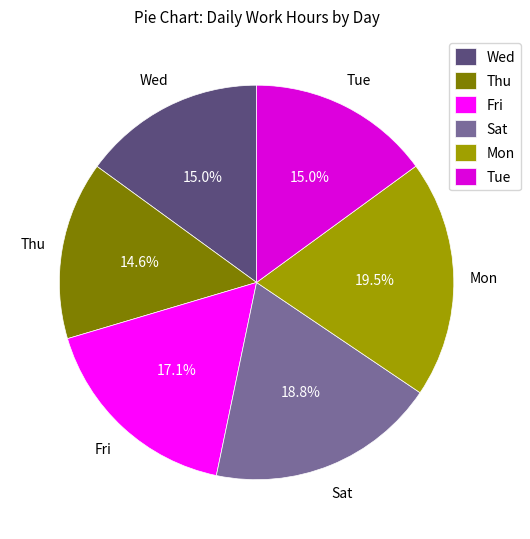

Count the number of slices in the pie.

6